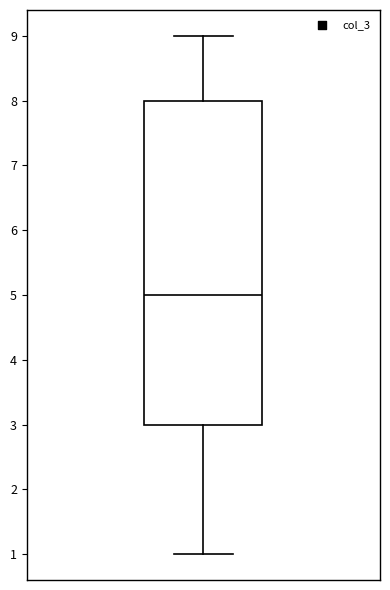

Transcribe this box plot: give where the median line is, the range the box spans, and where the two whiskers end, as read against the y-axis. The values are not printed on the chart, so give them approximately, as read against the axis.

median 5, box 3 to 8, whiskers 1 to 9